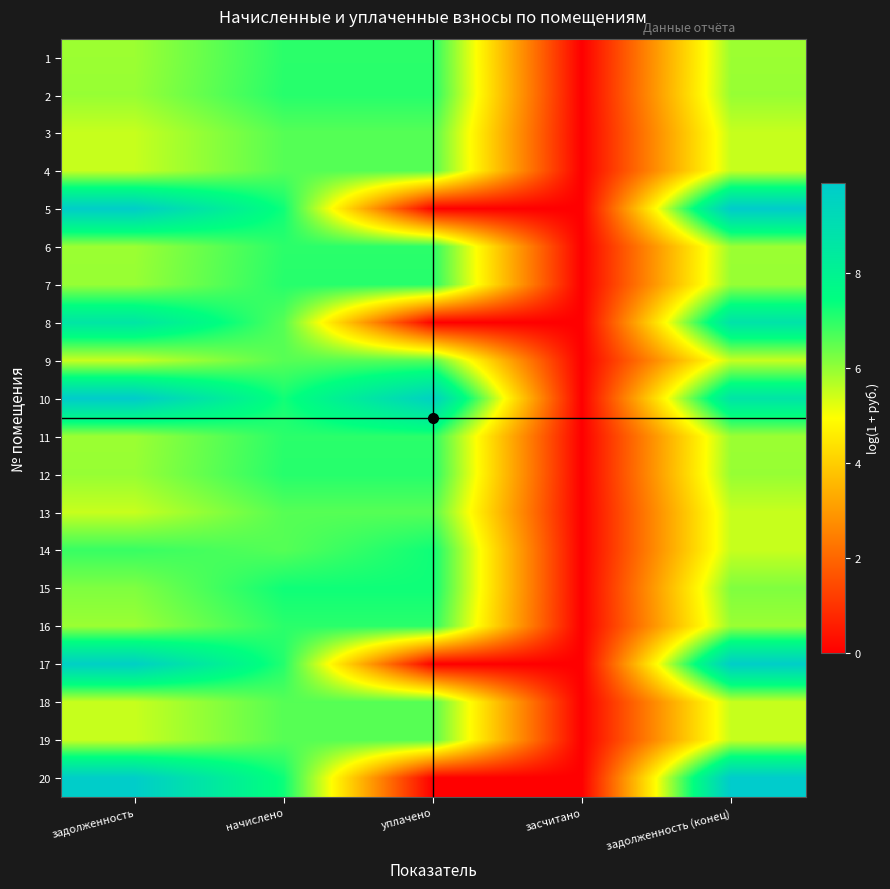

List the series in order of their peak value, highest first.

20, 5, 10, 17, 8, 14, 15, 7, 12, 2, 16, 11, 1, 6, 4, 3, 18, 13, 9, 19